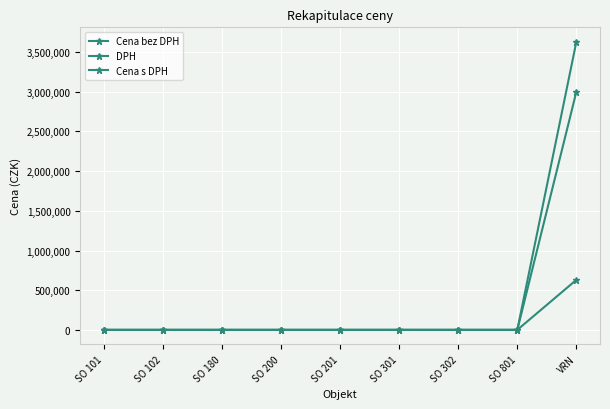

How many distinct data groups are displayed?

3